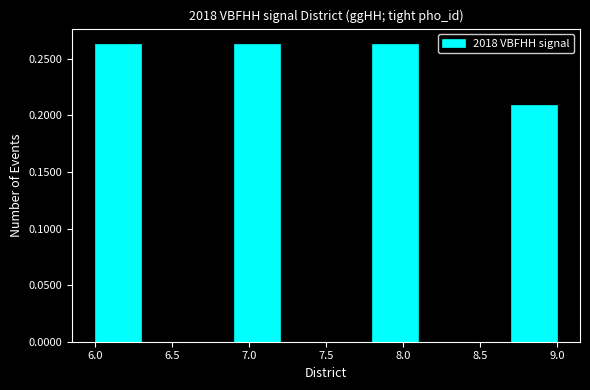

Reading left to right, transcribe this chart: for each bar, give the range it covers on the x-axis and its height. The values are not printed on the chart, so give them approximately, as read against the axis.

6.0 to 6.3: 0.265
6.3 to 6.6: 0
6.6 to 6.9: 0
6.9 to 7.2: 0.265
7.2 to 7.5: 0
7.5 to 7.8: 0
7.8 to 8.1: 0.265
8.1 to 8.4: 0
8.4 to 8.7: 0
8.7 to 9.0: 0.210